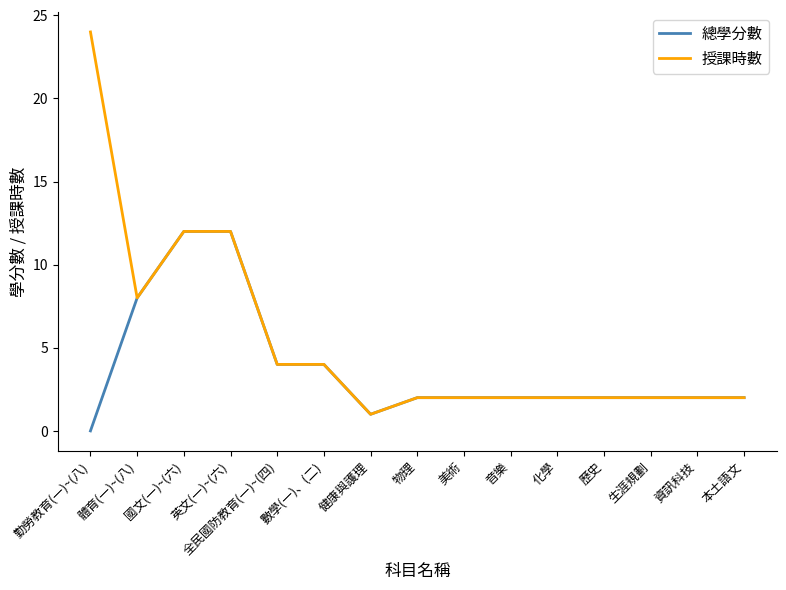

Is it true that 授課時數 equals 1 at 生涯規劃?

False